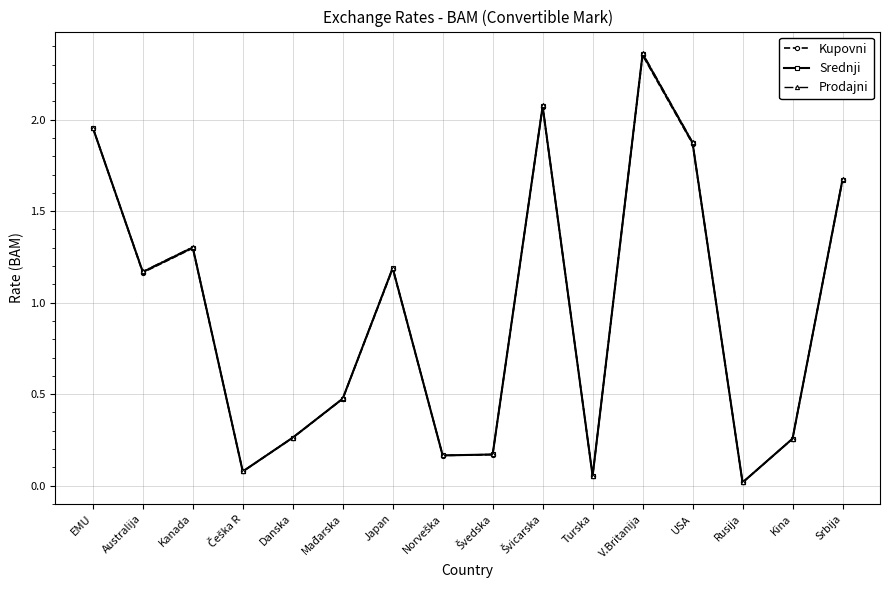

The value of Kupovni at USA is 3.2. True or false?

False